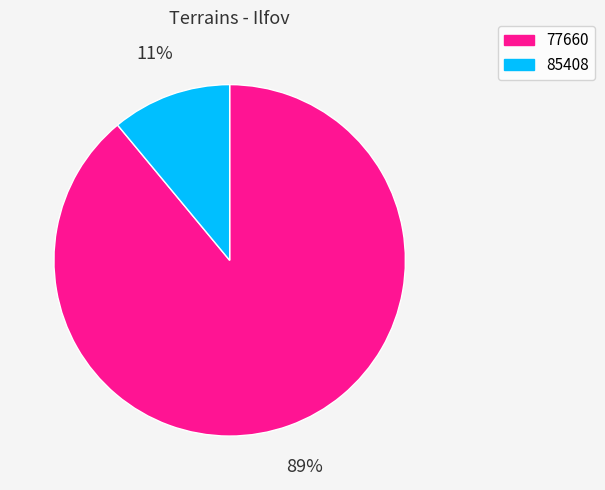

What is the smallest slice in the pie chart?

85408